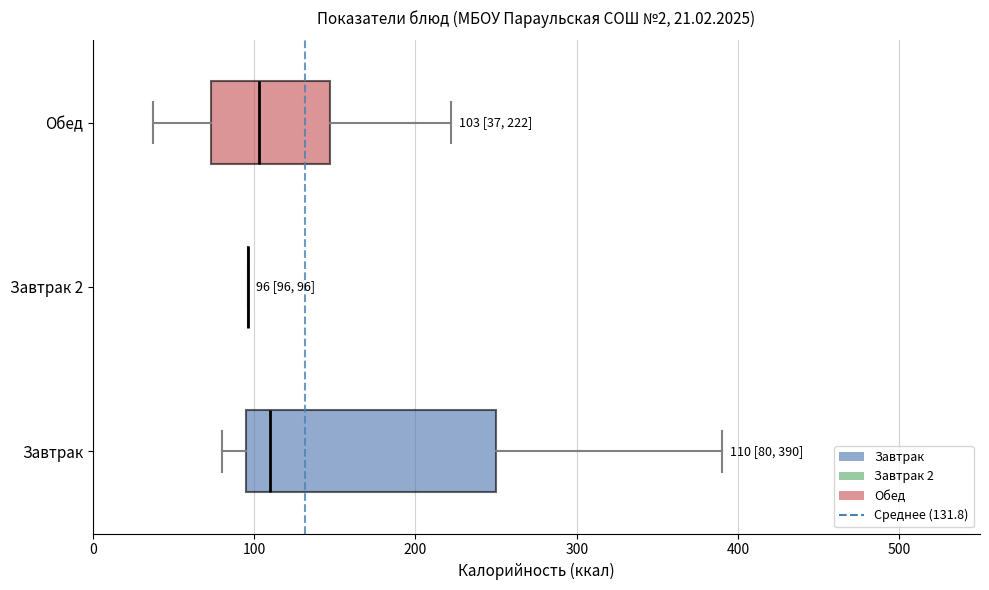

Which box is the widest, from its left edge to its right edge?

Завтрак